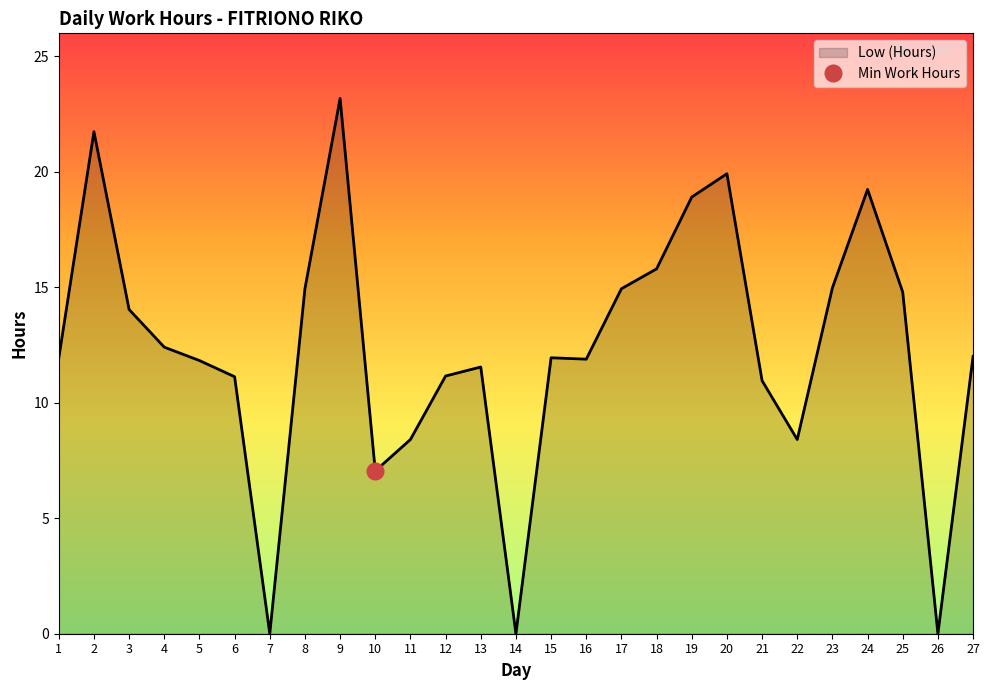

What is the value of the 27th point from the left?

12.0